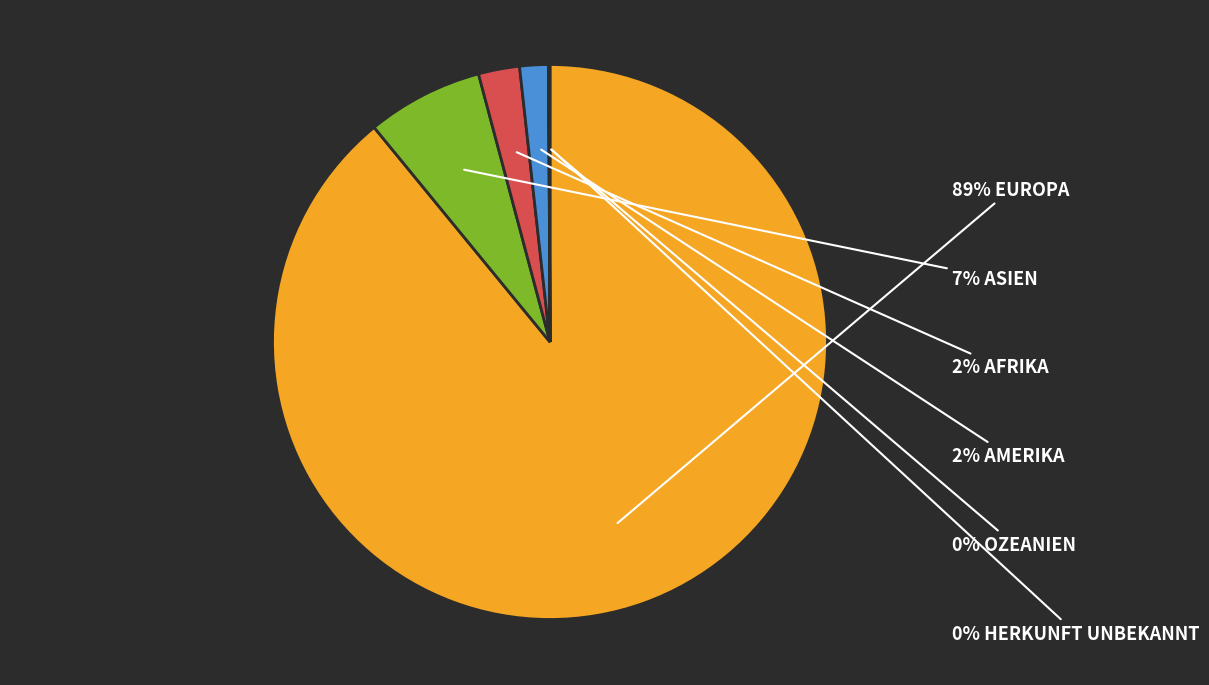

To the nearest percent, what is the average slice percentage?

17%